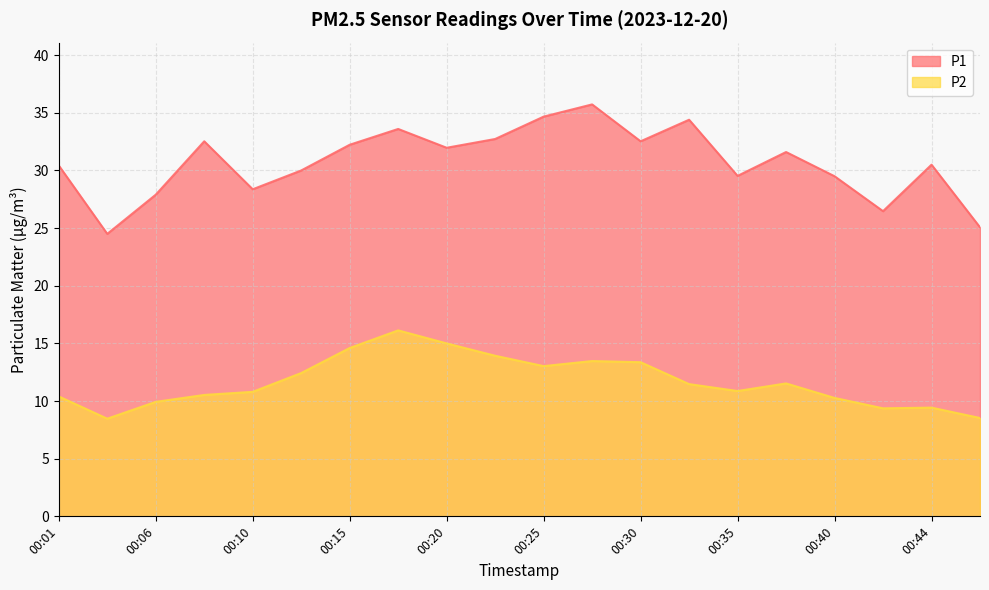

At which category is the sum across all series the highest?

00:18